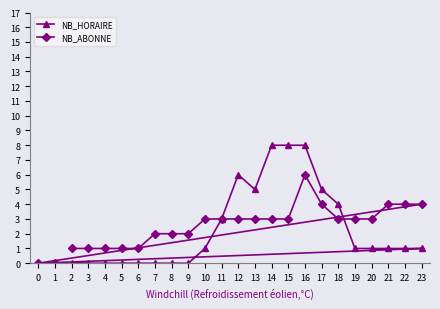

After their last crossing, which series has the higher values: NB_ABONNE or NB_HORAIRE?

NB_ABONNE